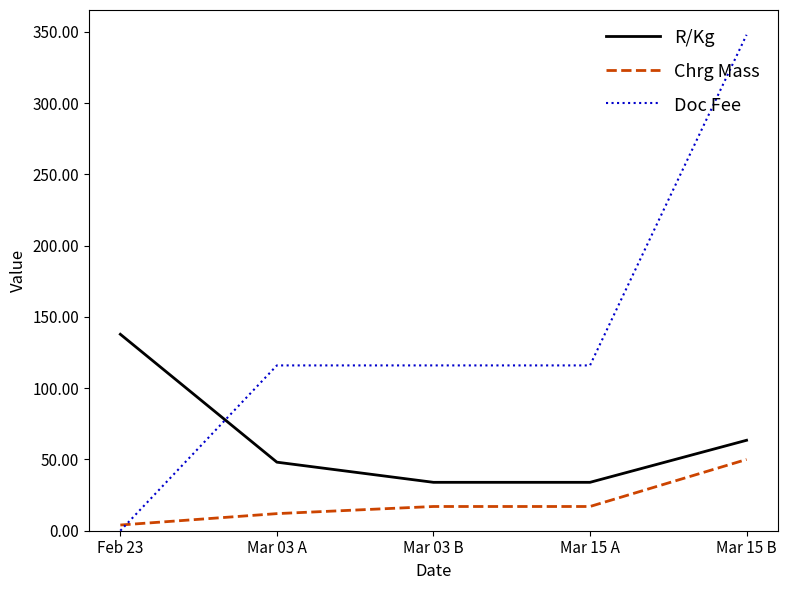

Is the value of R/Kg at Mar 15 A greater than the value of Chrg Mass at Mar 15 A?

Yes